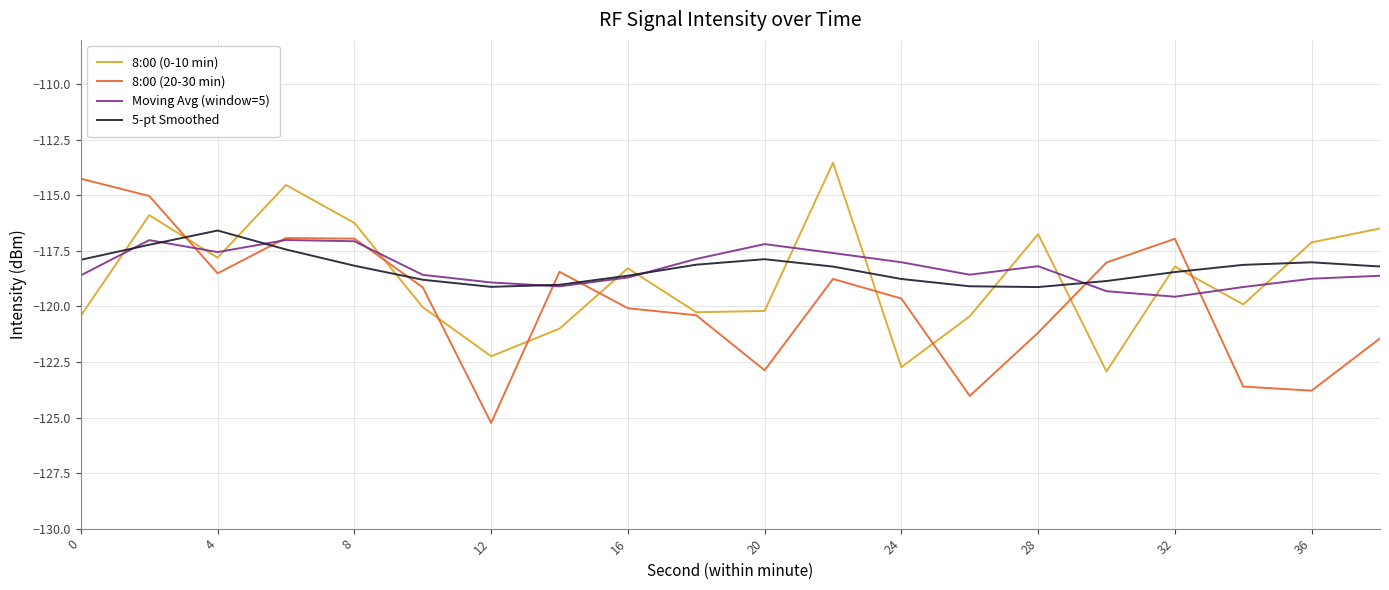

True or false: 5-pt Smoothed has more than 1 interior local peaks.

True